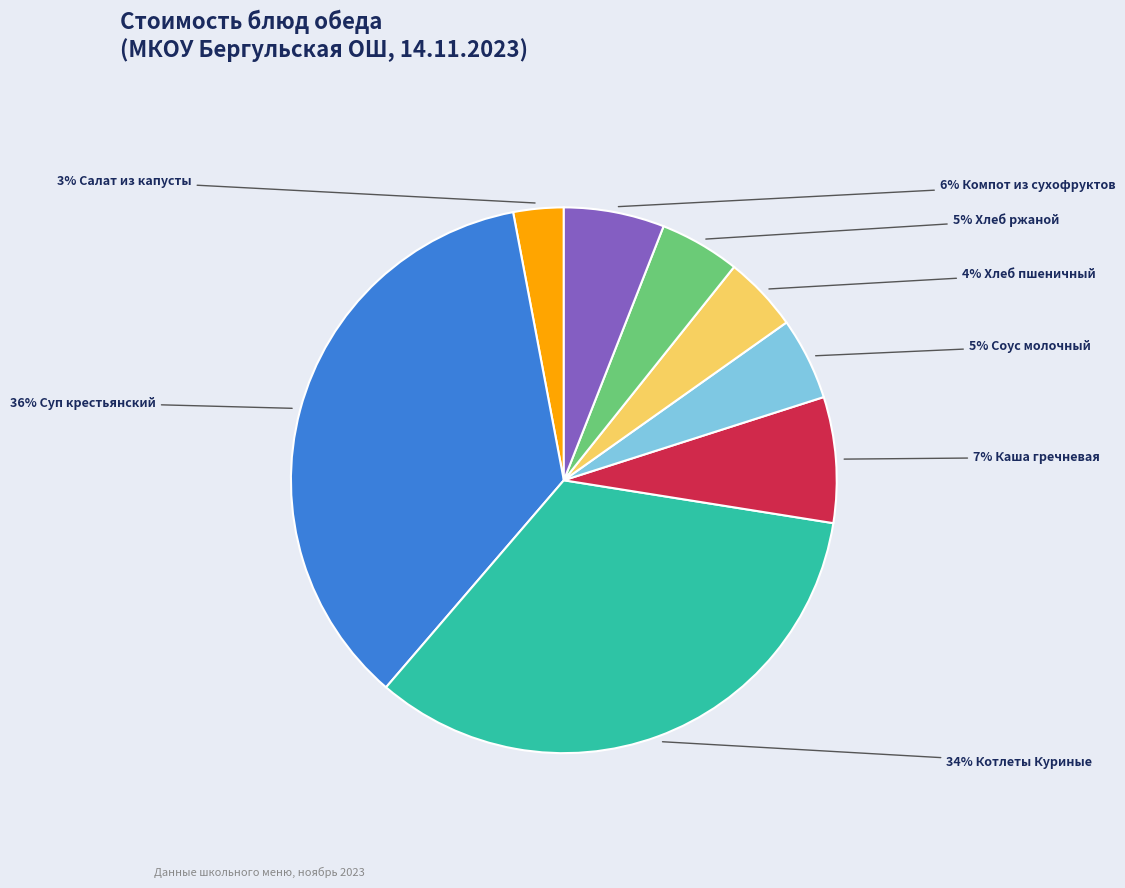

To the nearest percent, what is the average slice percentage?

12%